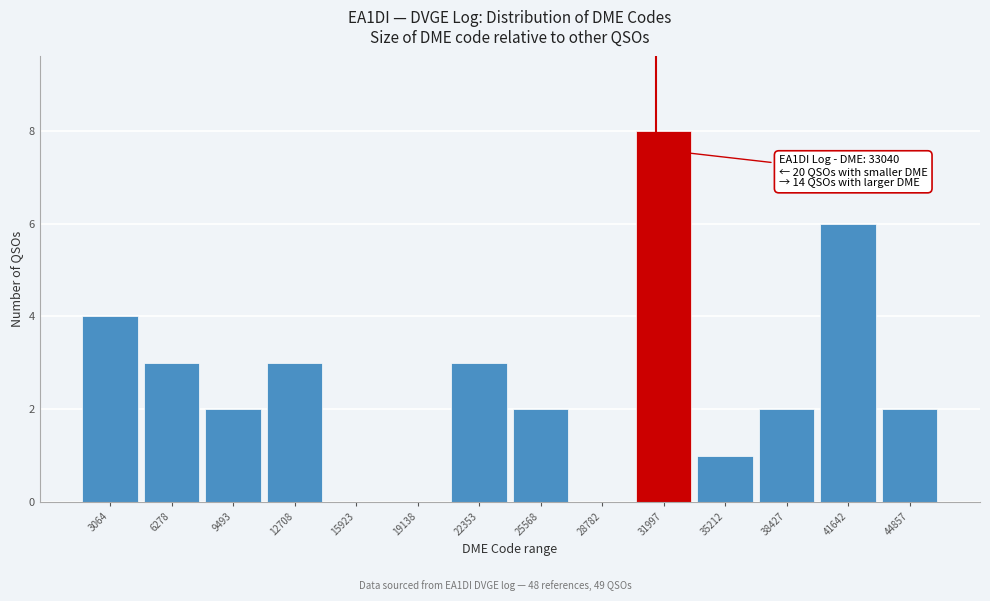

Reading left to right, what are all the values shown in this chart?

3064=4	6278=3	9493=2	12708=3	15923=0	19138=0	22353=3	25568=2	28782=0	31997=8	35212=1	38427=2	41642=6	44857=2